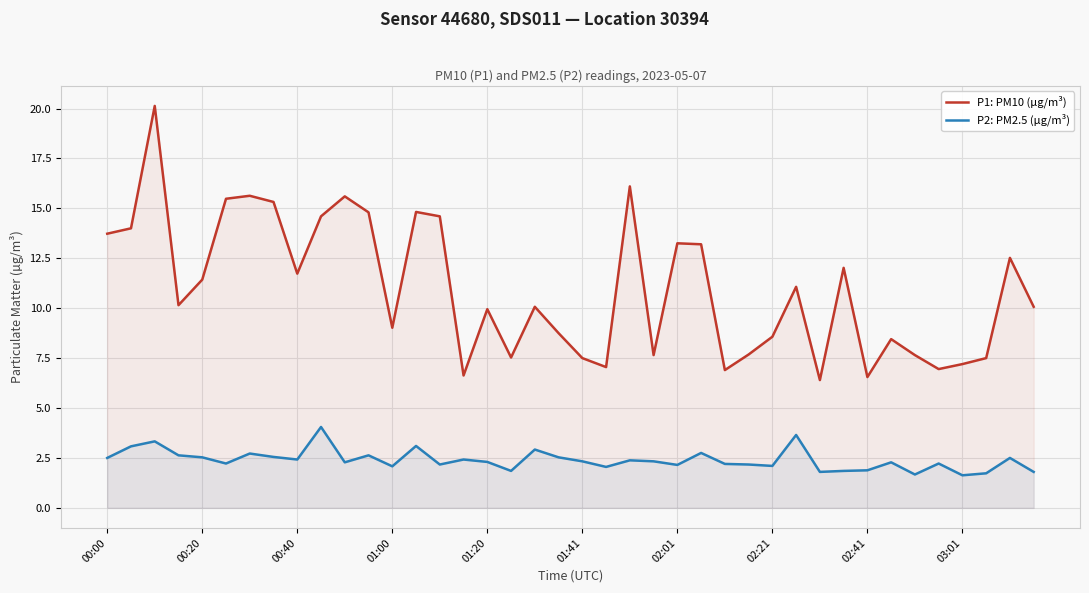

True or false: P1: PM10 (µg/m³) and P2: PM2.5 (µg/m³) cross at least once.

False